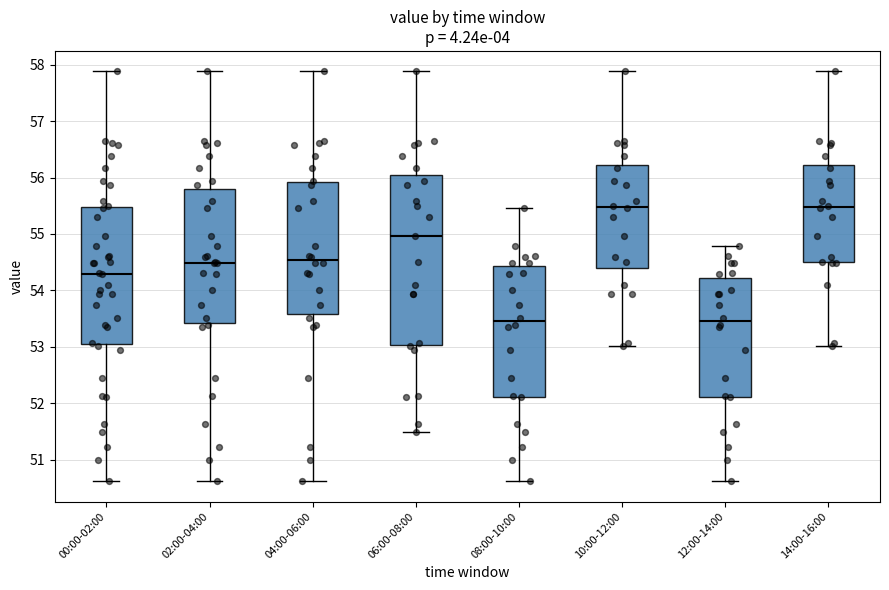

Comparing the boxes themselves (not the whiskers), which one is the tallest?

06:00-08:00